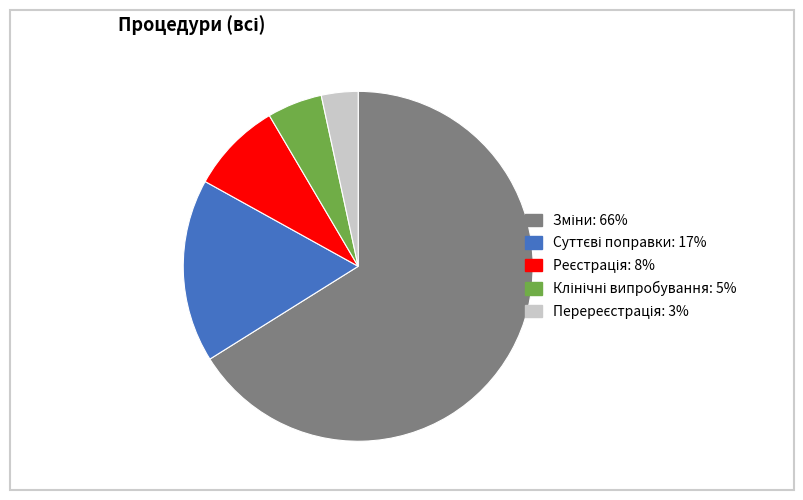

Does any single category account for the majority?

Yes